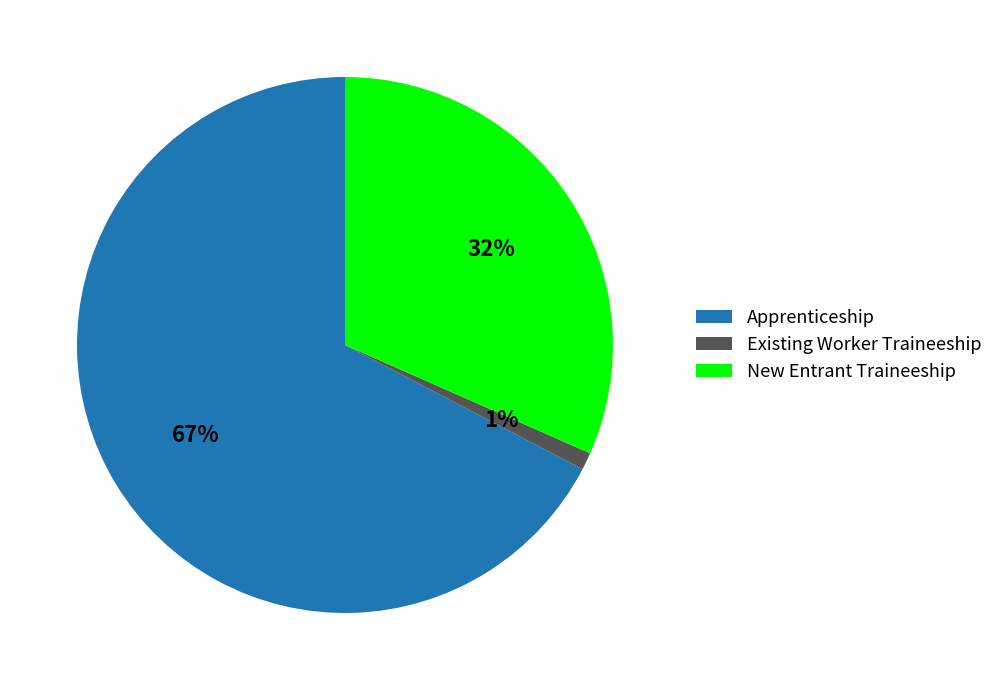

Between Apprenticeship and Existing Worker Traineeship, which is larger?

Apprenticeship